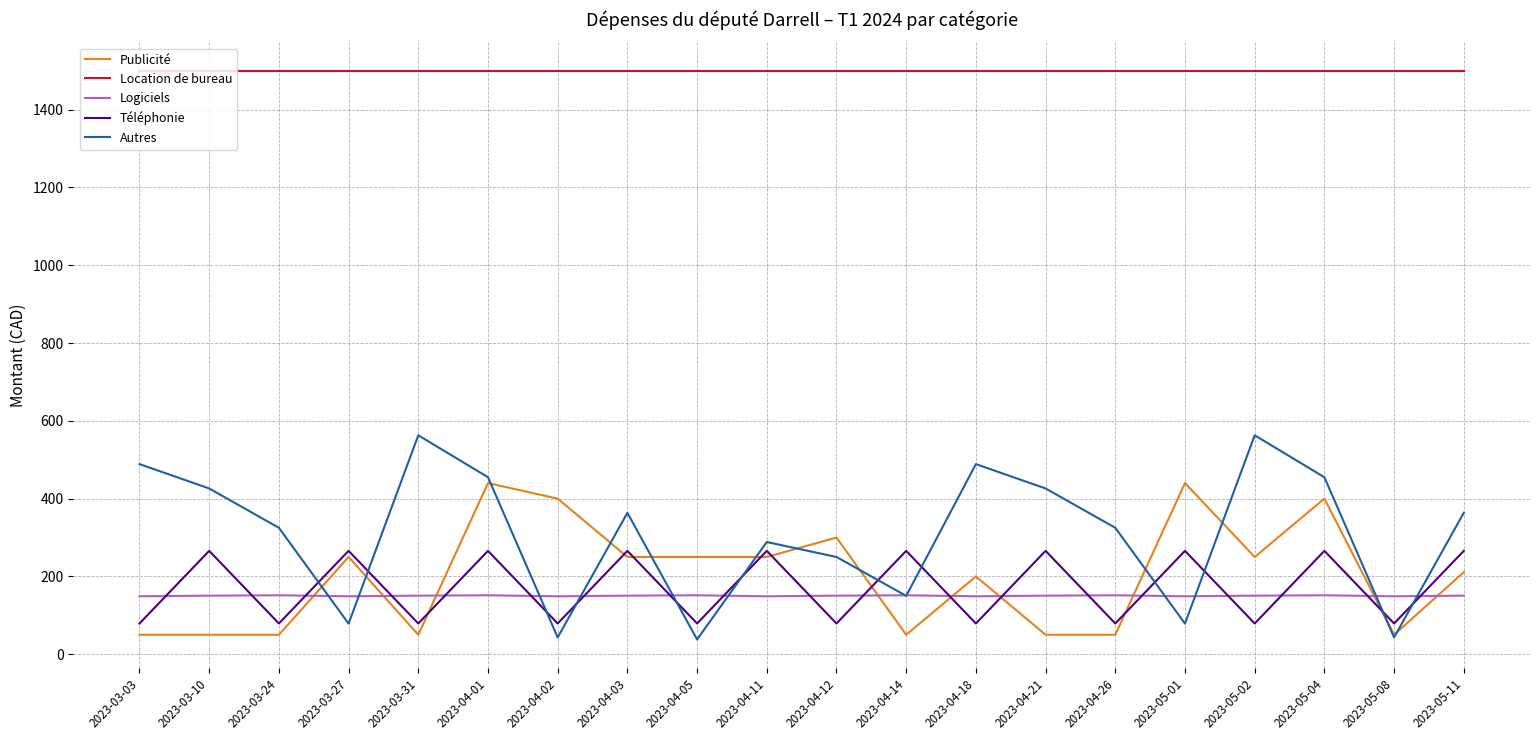

Which series has the largest range (max minus min)?

Autres